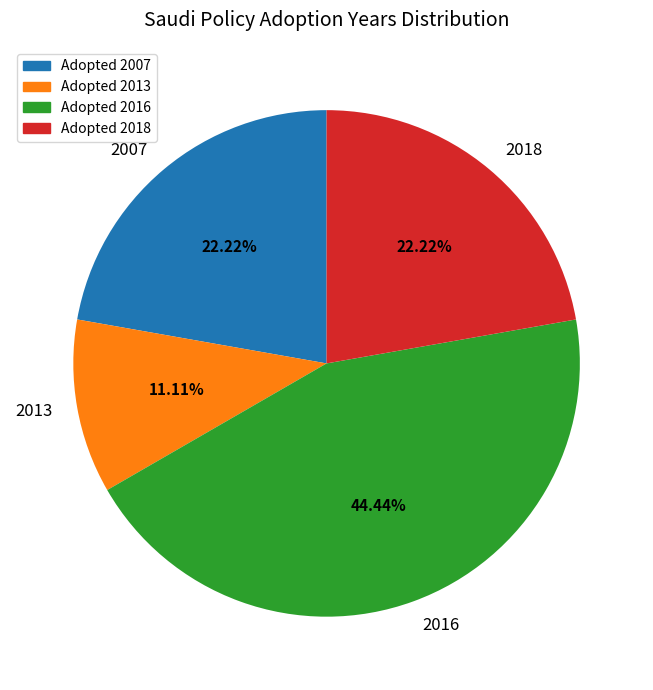

How many slices are in this pie chart?

4